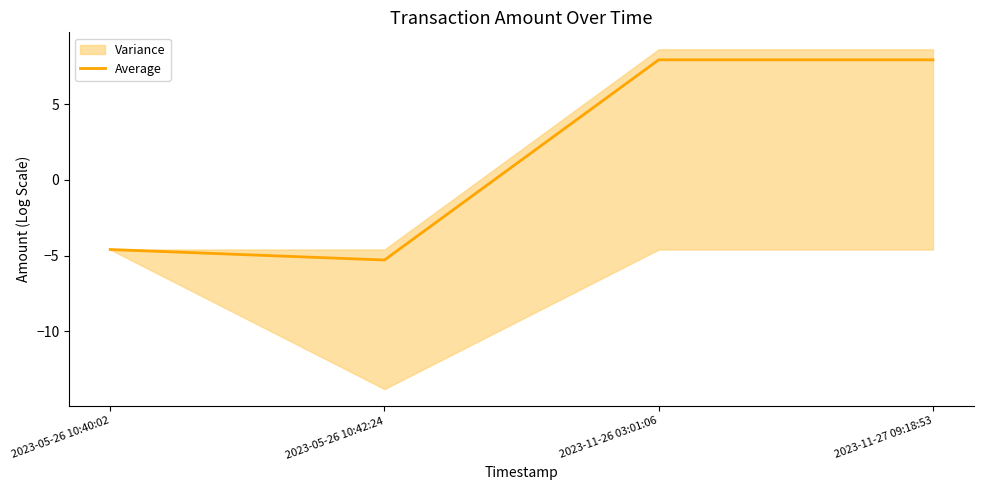

How many interior local valleys (lower than both neighbors) does the data have?

1